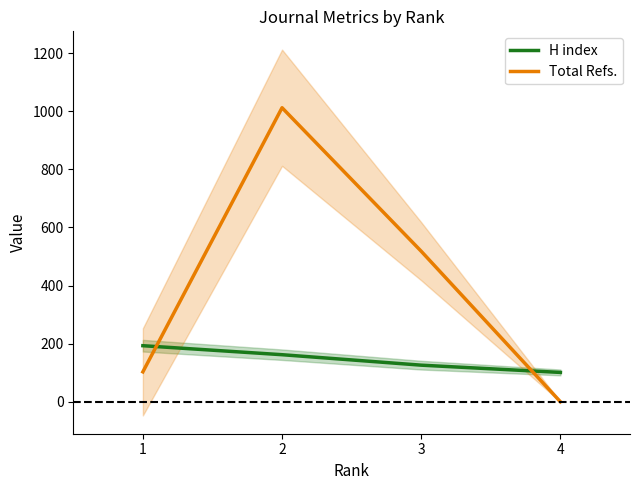

What is the difference between the highest and lowest values at 1?

90